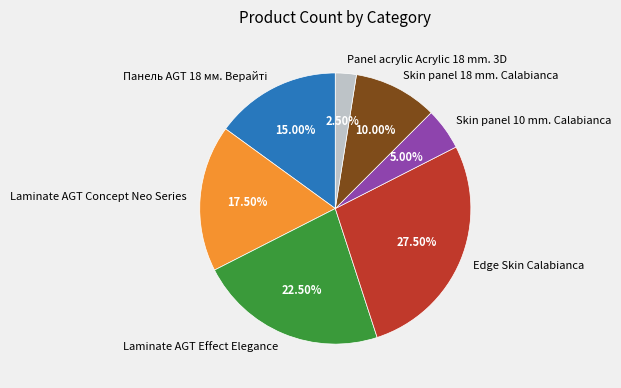

Between Panel acrylic Acrylic 18 mm. 3D and Skin panel 18 mm. Calabianca, which is larger?

Skin panel 18 mm. Calabianca